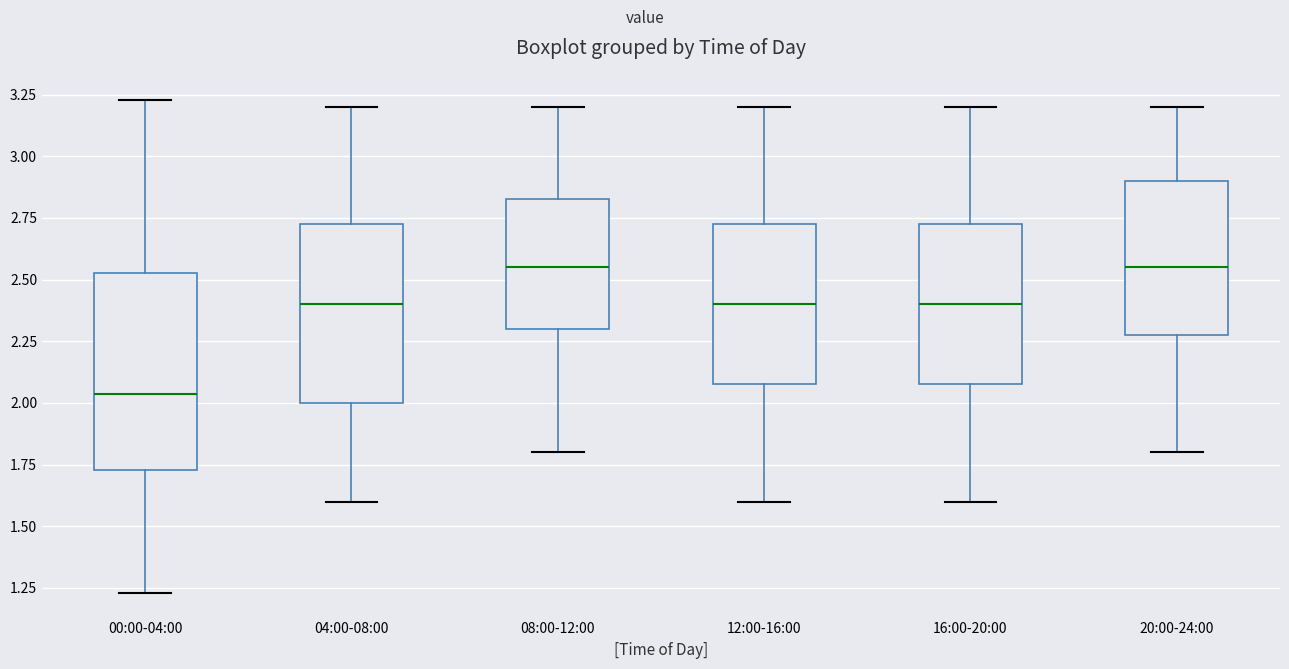

Where does the median line of the box for 16:00-20:00 sit on the y-axis? The values are not printed on the chart, so give them approximately, as read against the axis.

2.40